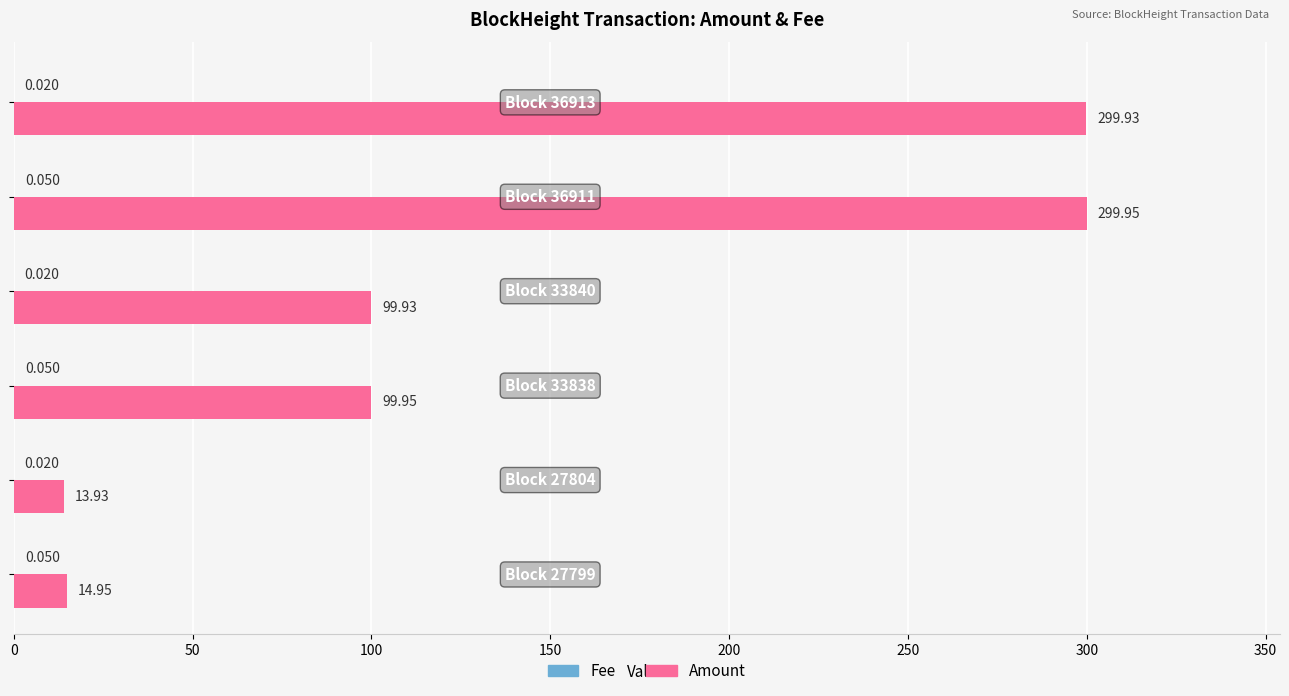

Which series has the largest total across all categories?

Amount